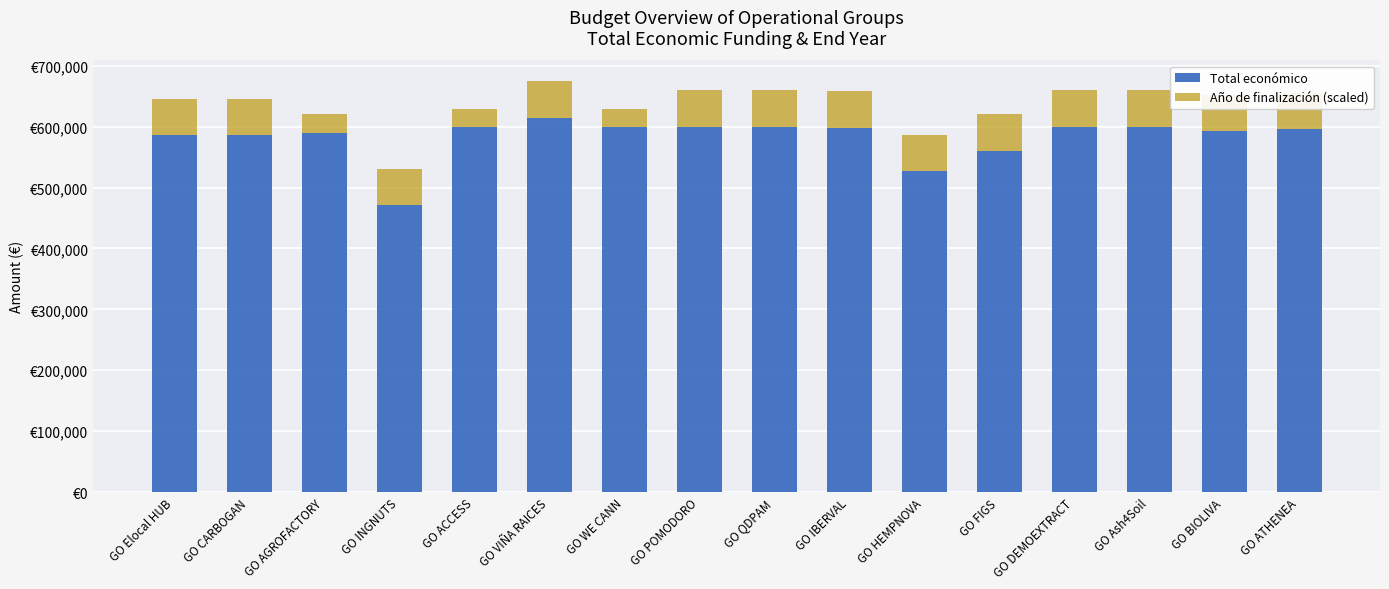

What is the label of the 12th bar from the right?

GO ACCESS